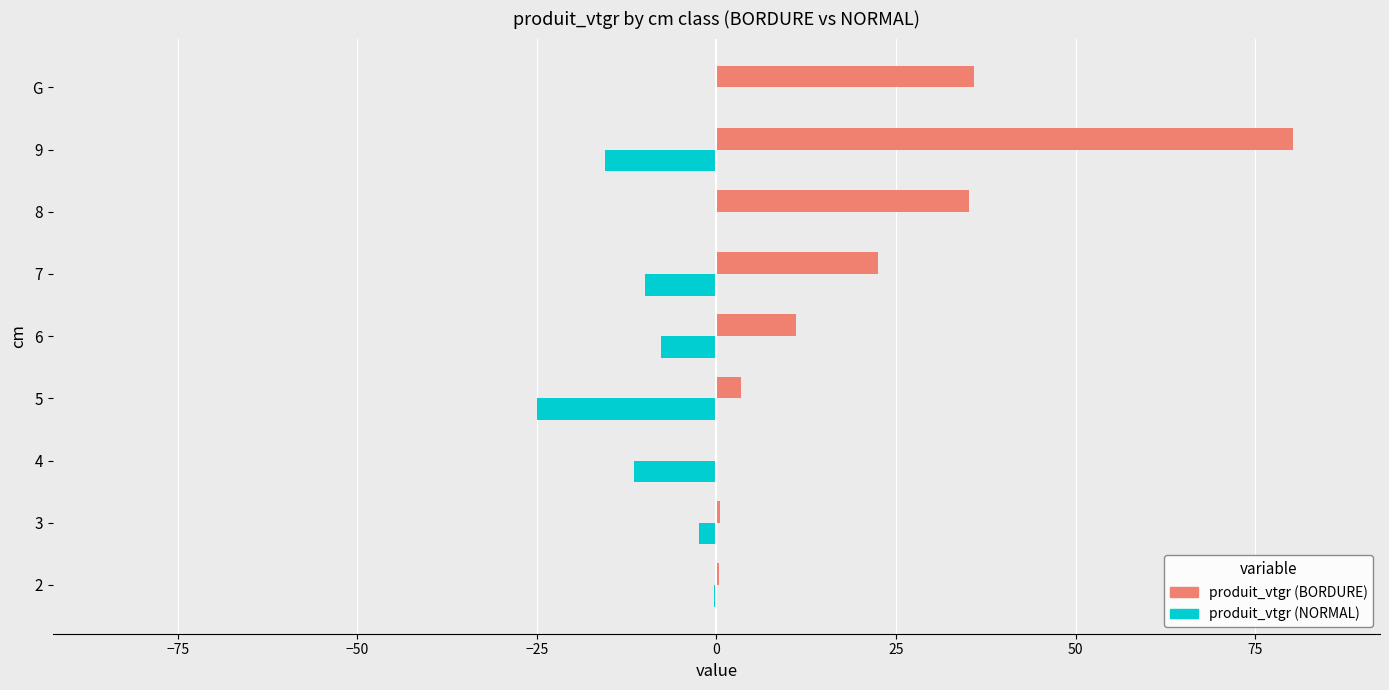

At which label does produit_vtgr (BORDURE) reach its peak?

9